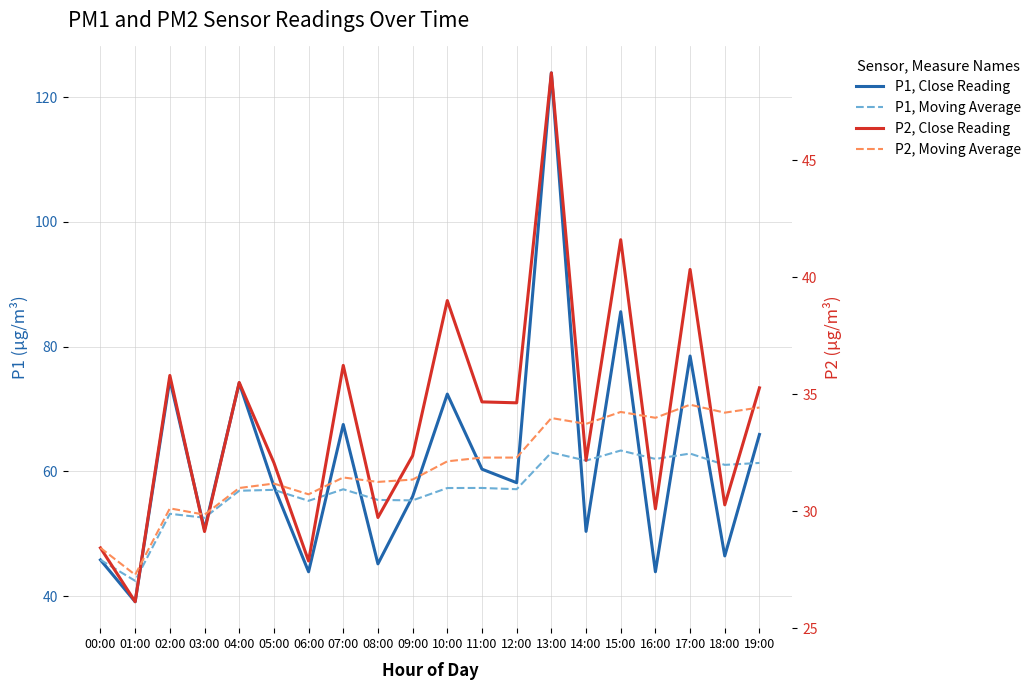

Which series has the largest total across all categories?

P1, Close Reading